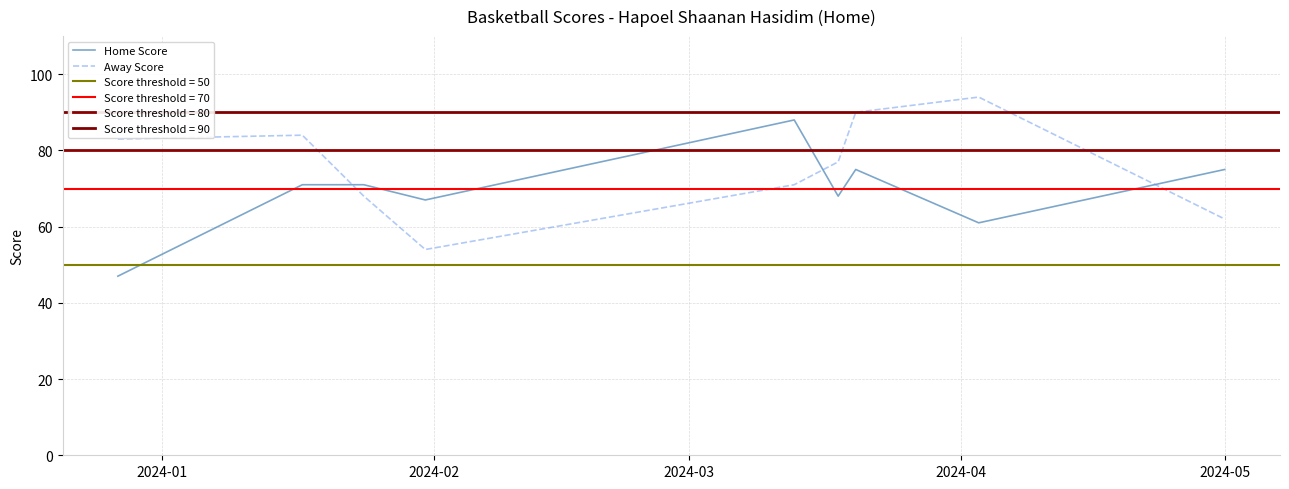

True or false: Away Score and Home Score cross at least once.

True